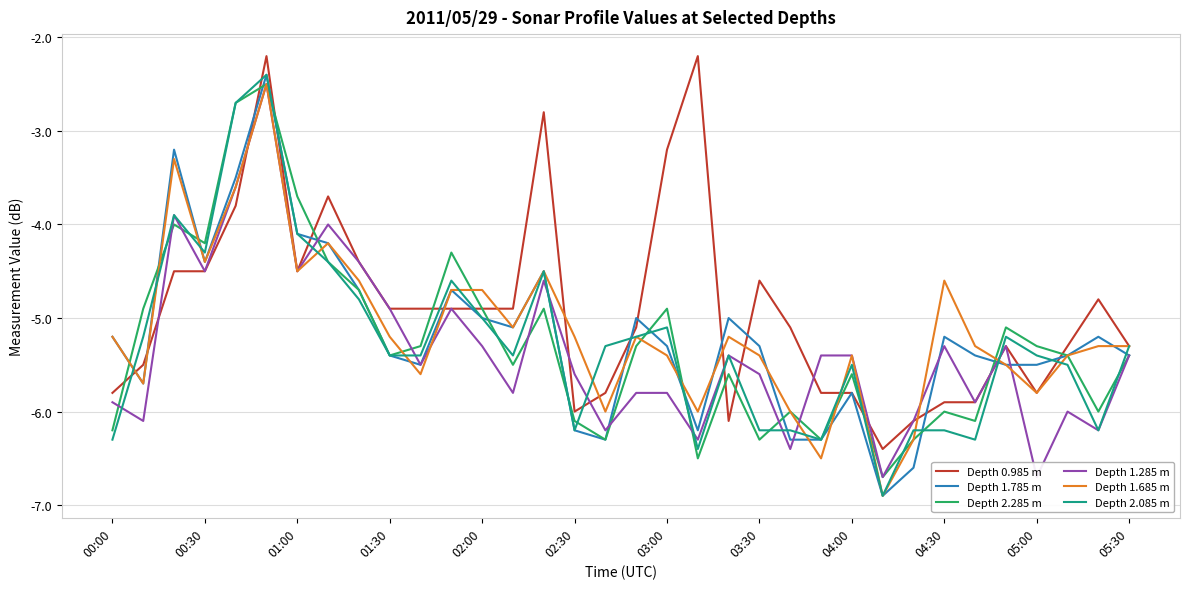

At how many categories does at least one series exceed -6?

32